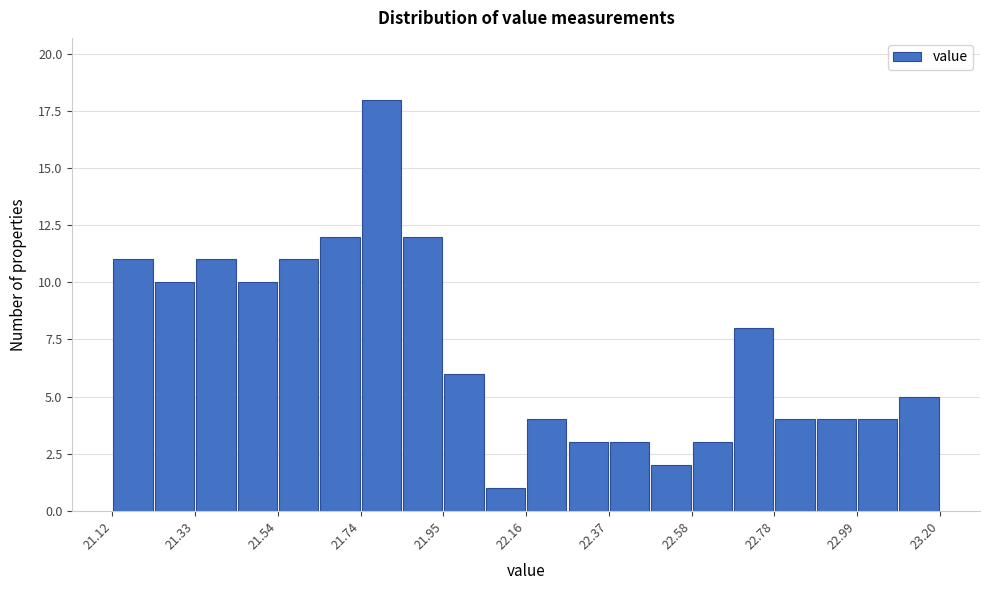

Read against the x-axis, roughly where is the centre of the tallest bar?

21.80